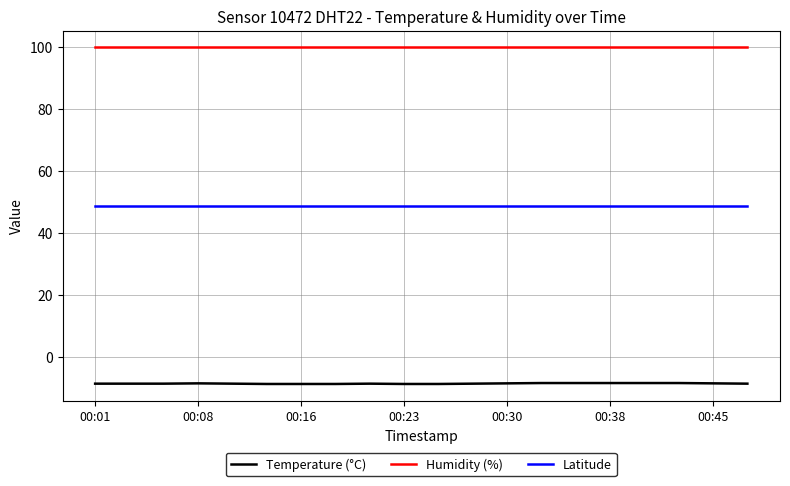

List the series in order of their peak value, highest first.

Humidity (%), Latitude, Temperature (°C)